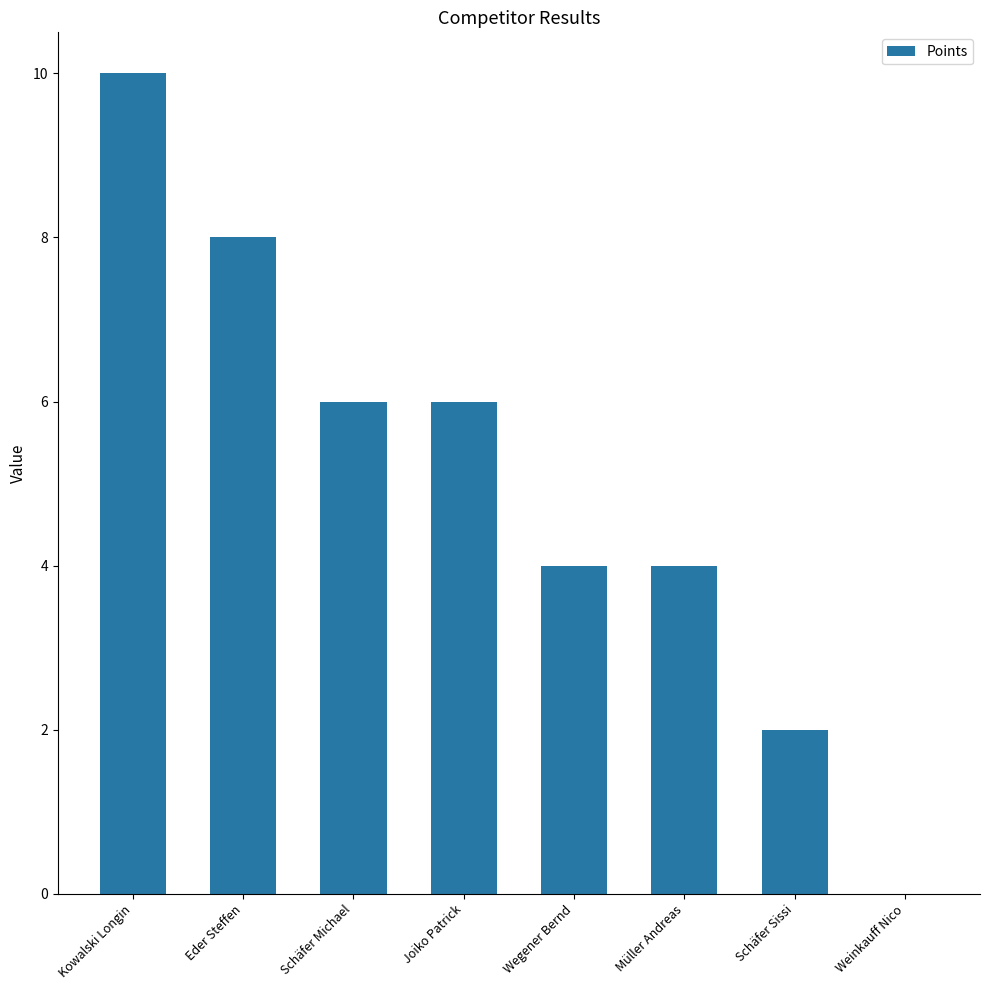

What is the maximum value shown in the chart?

10